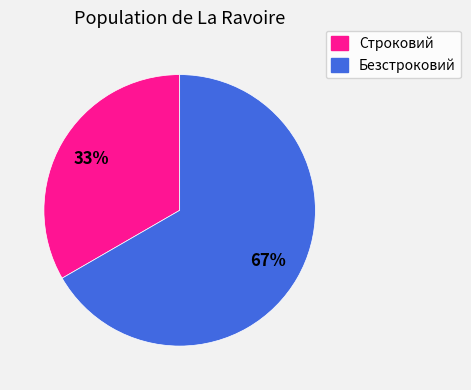

Is it true that Строковий is 44% of the pie?

False